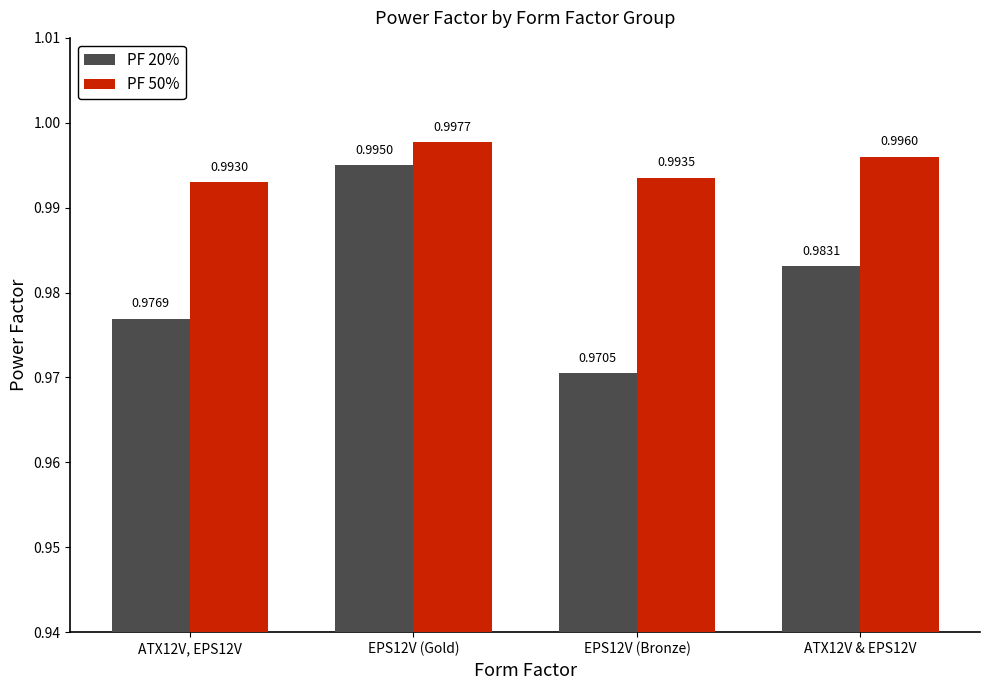

At how many categories does at least one series exceed 0?

4